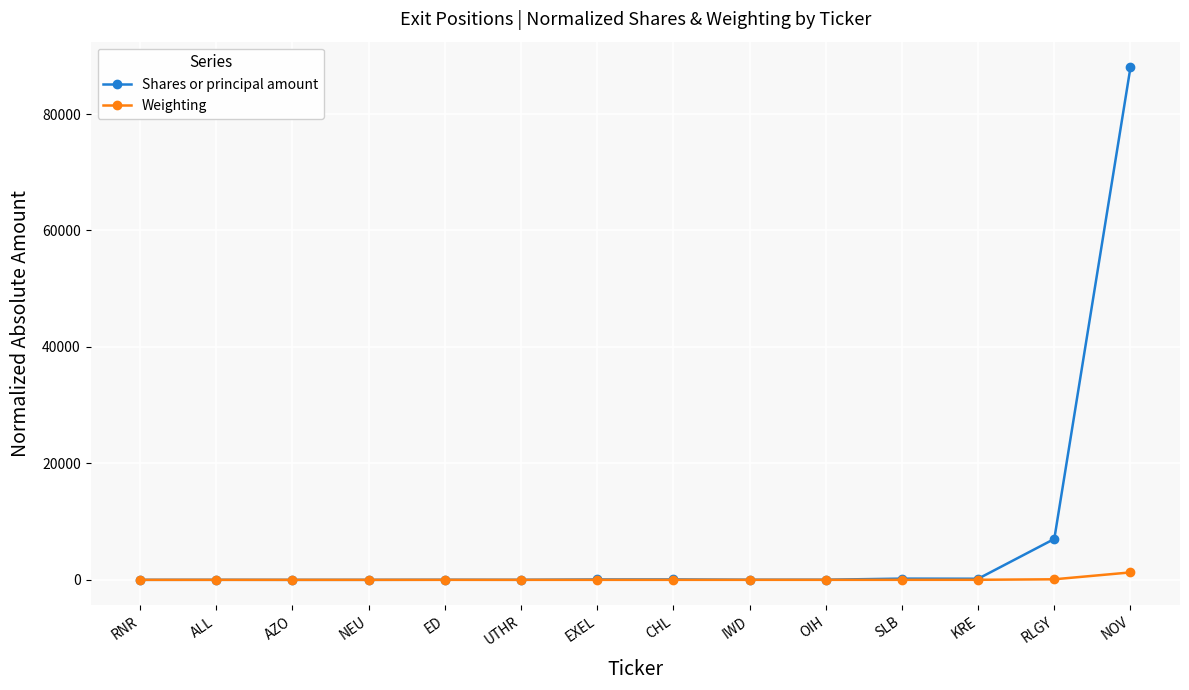

What is the total value across all series at ED?

20.3